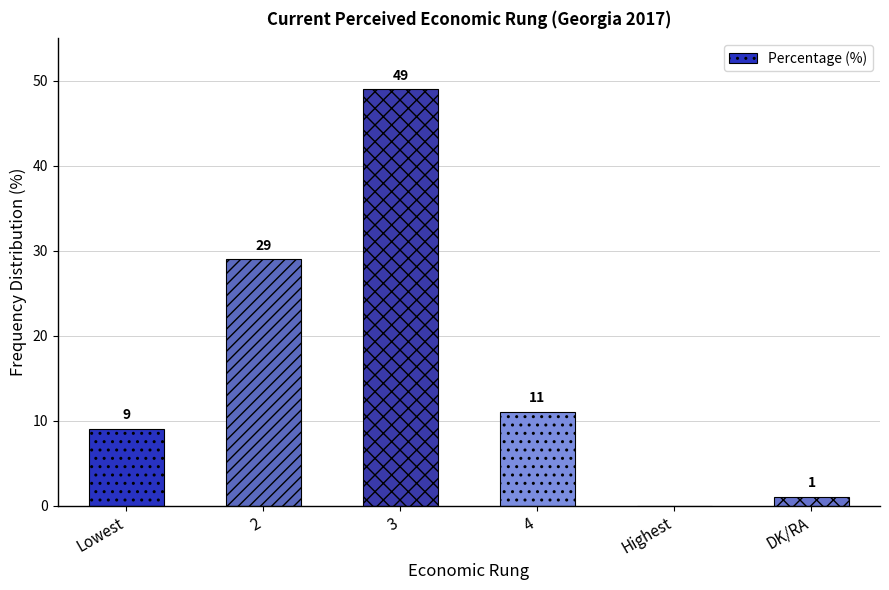

What is the maximum value shown in the chart?

49